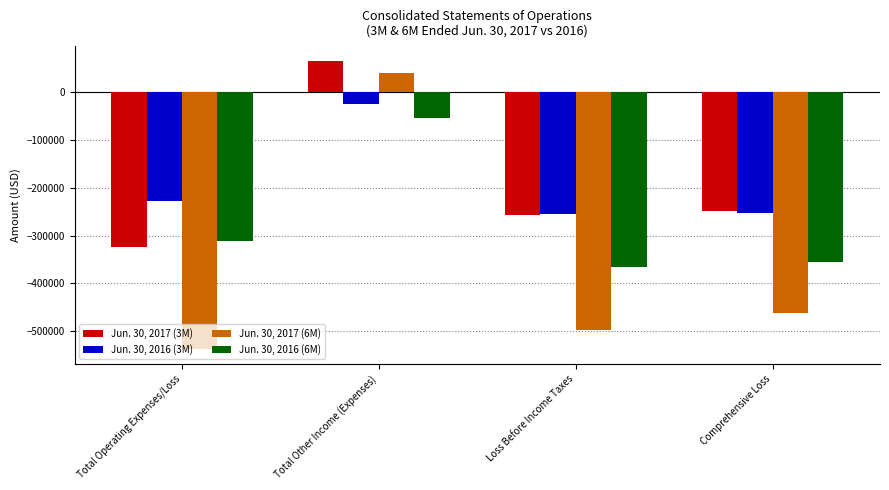

True or false: Jun. 30, 2017 (6M) has a value of -537742 at Total Operating Expenses/Loss.

True